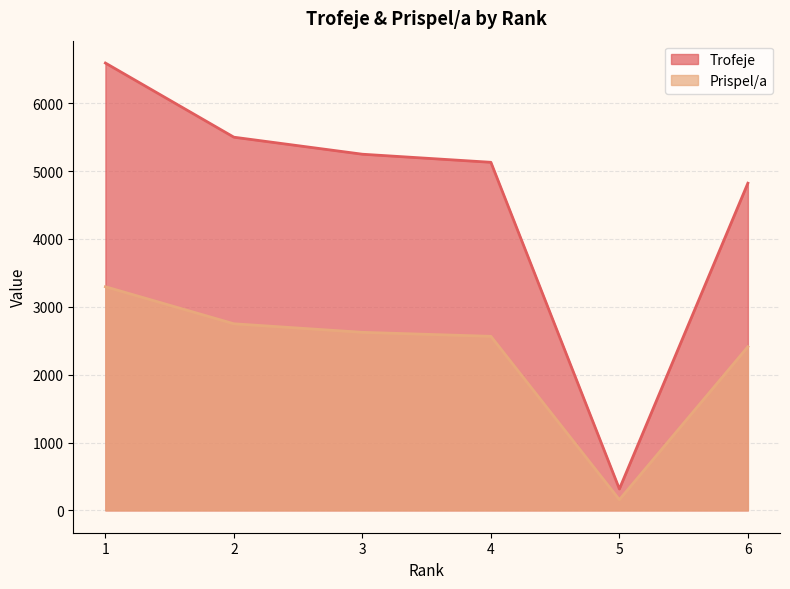

What are all the series names shown in the legend?

Trofeje, Prispel/a